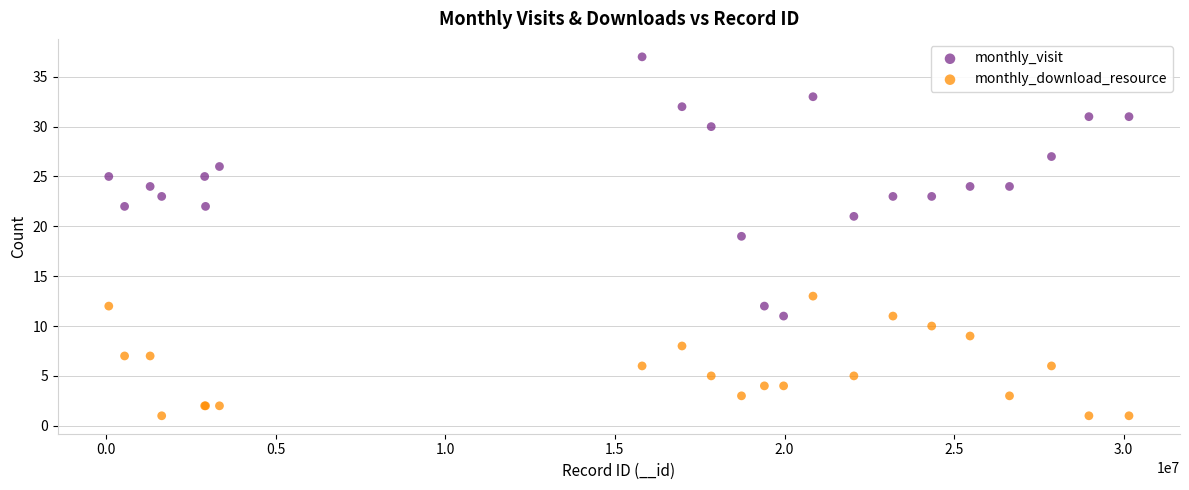

What are all the series names shown in the legend?

monthly_visit, monthly_download_resource